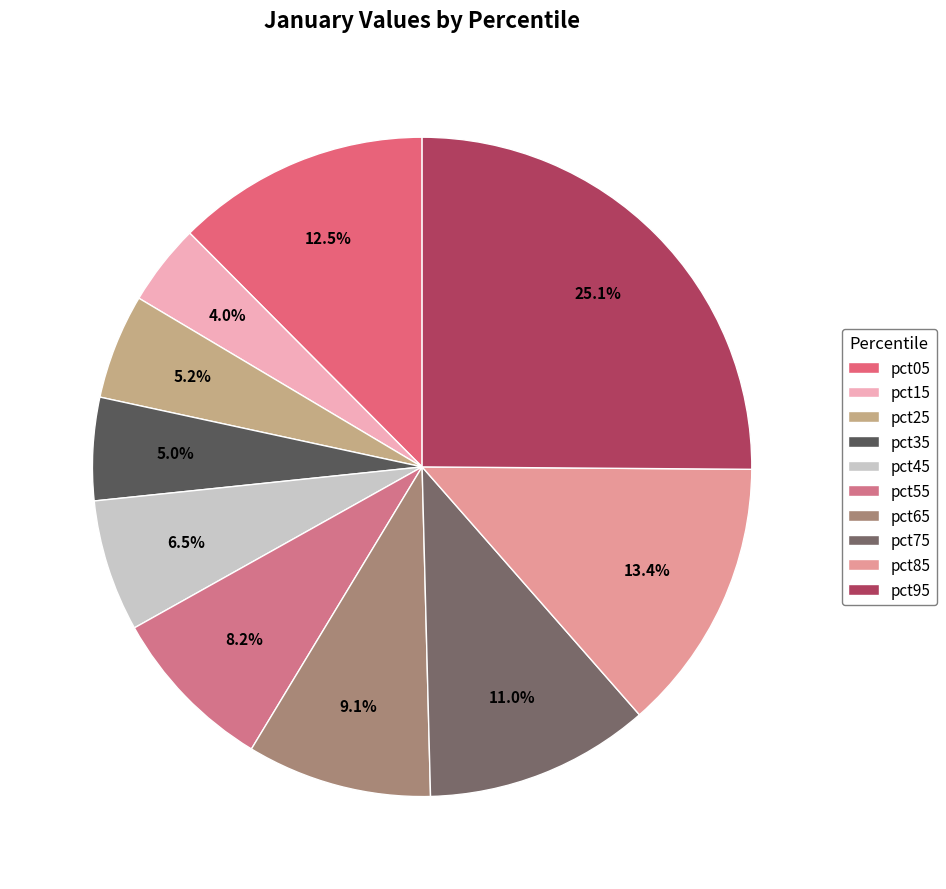

Does pct85 represent more than half of the total?

No